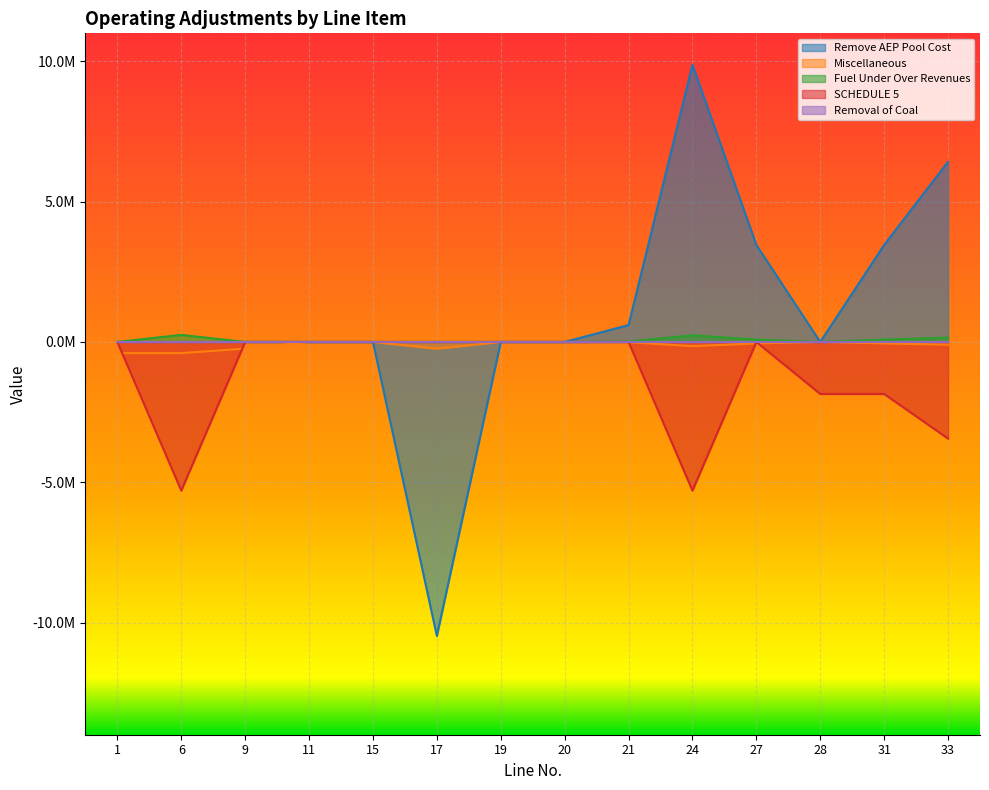

How many interior local peaks does the Fuel Under Over Revenues series have?

2